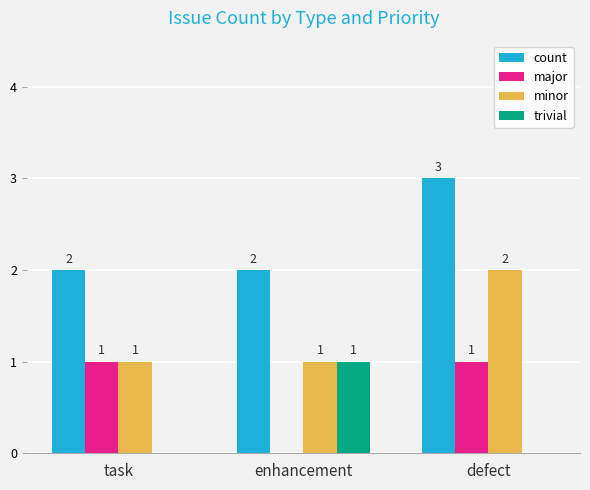

At which category is the sum across all series the highest?

defect